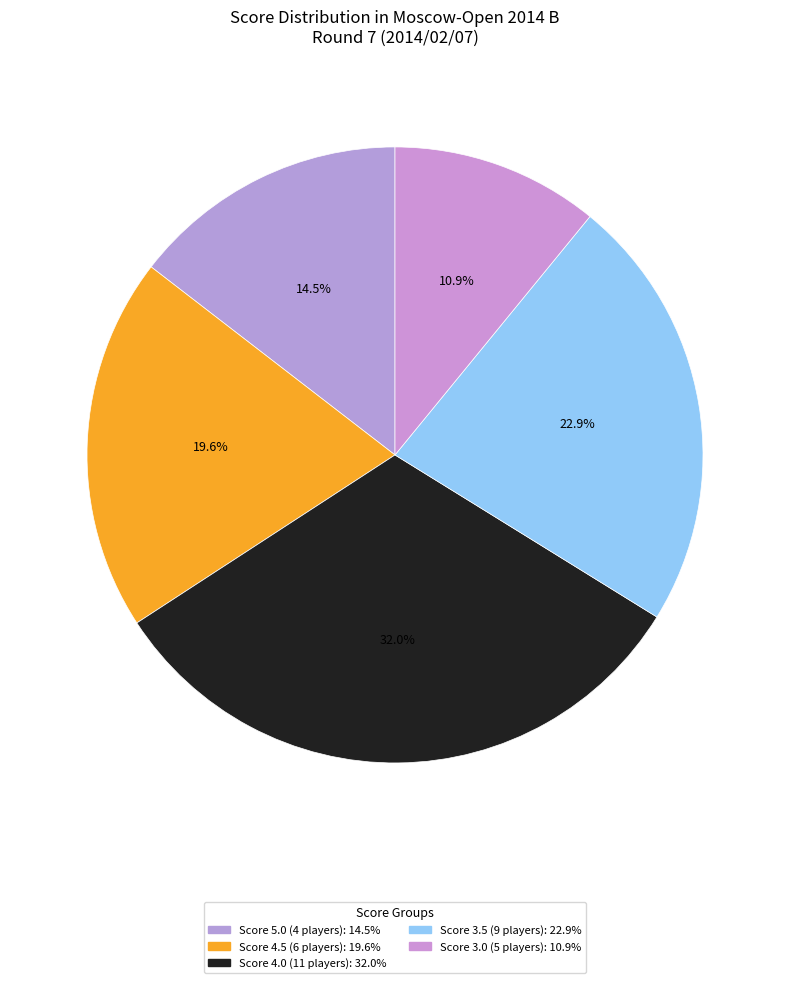

How many slices are in this pie chart?

5